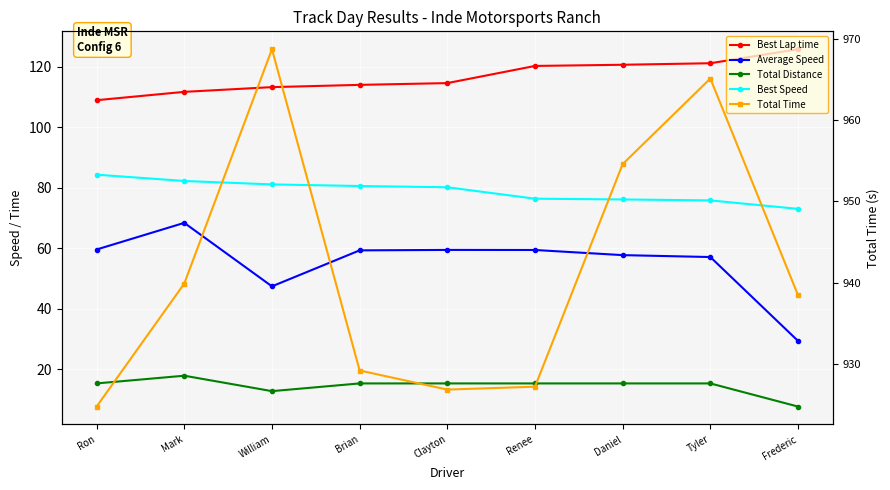

How many values in the Average Speed series are below 59?

4